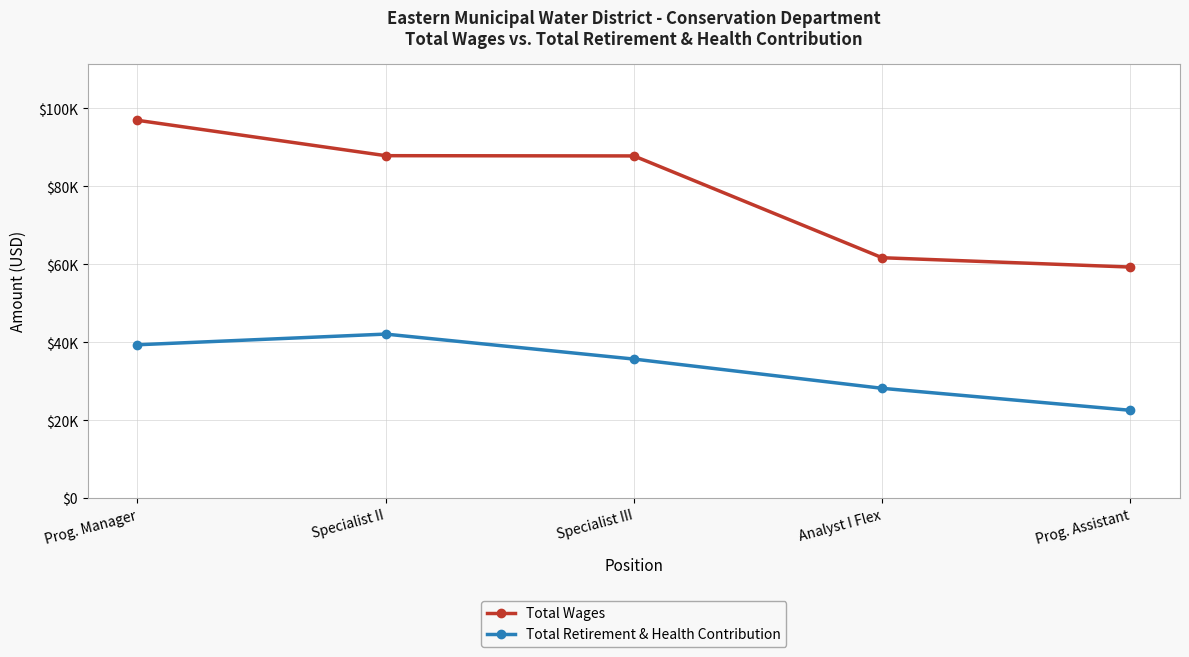

Which label corresponds to the largest value in the chart?

Prog. Manager